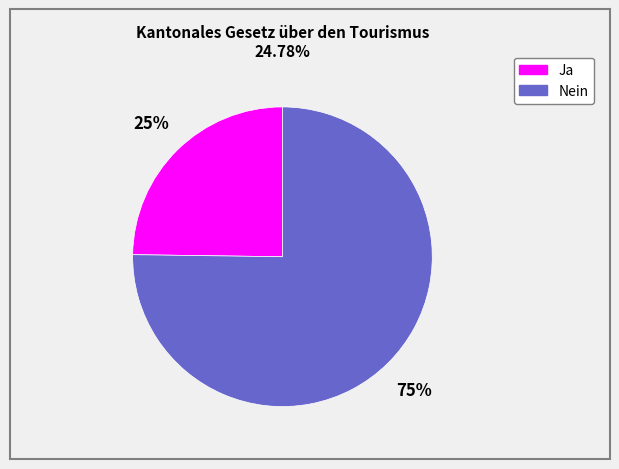

What is the ratio of the value at Nein to the value at Ja?

3.0